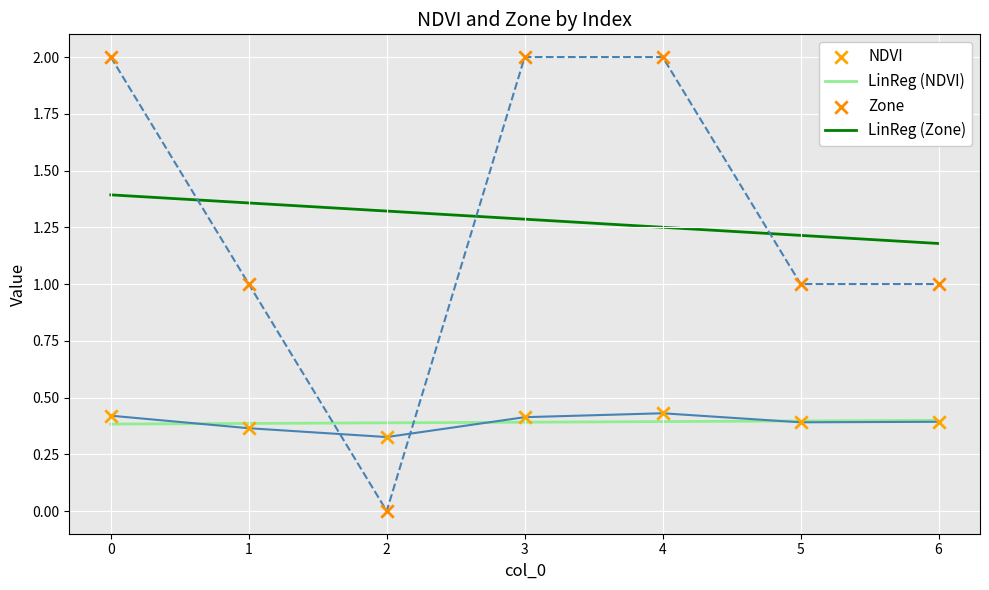

Which series has the largest total across all categories?

Zone